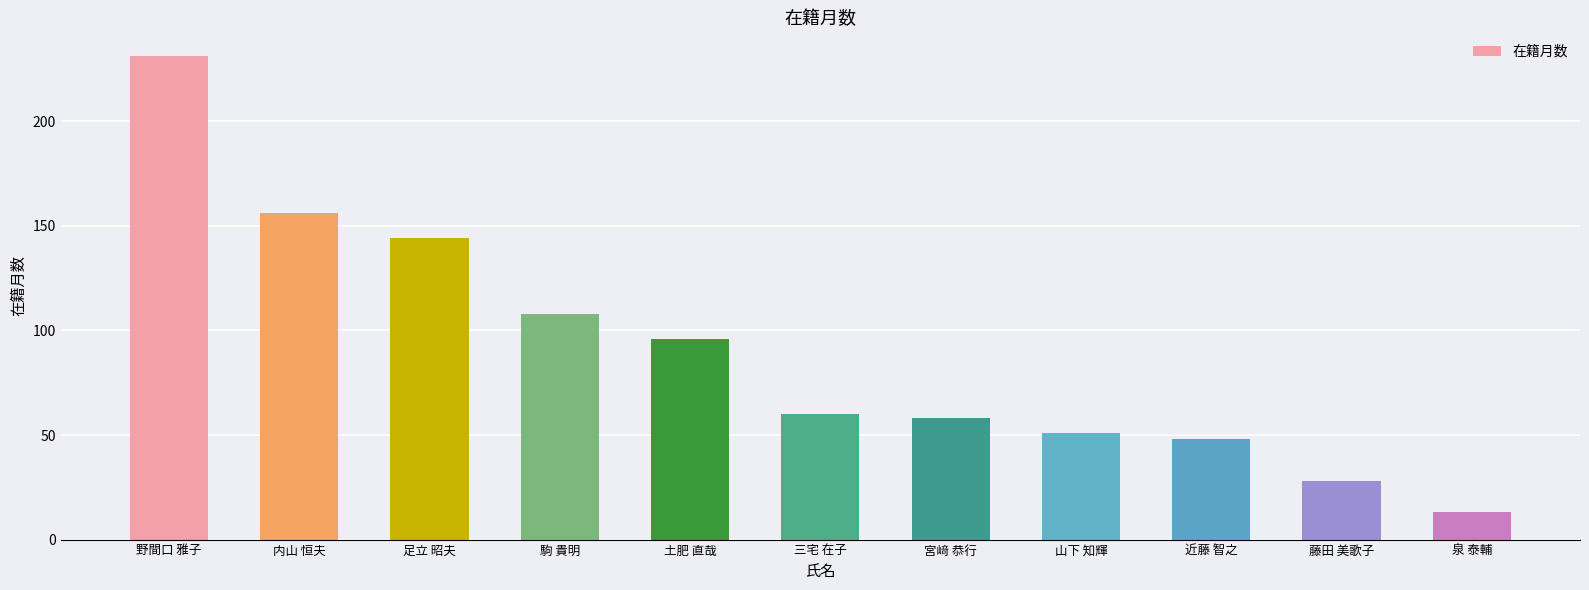

How many bars are there in total?

11